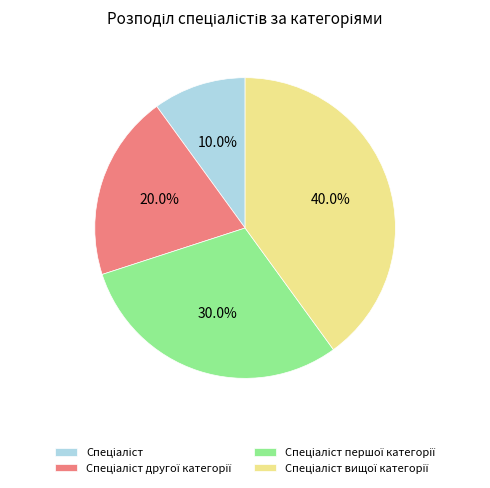

How many slices are in this pie chart?

4